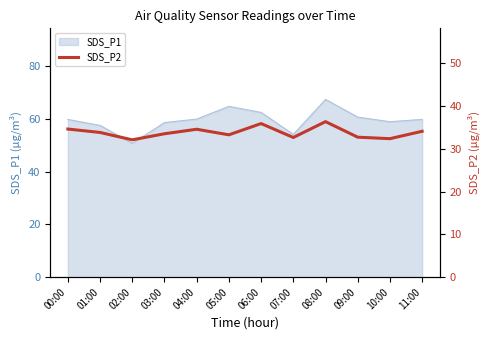

The SDS_P1 series shows 60.6 at 09:00. True or false?

True